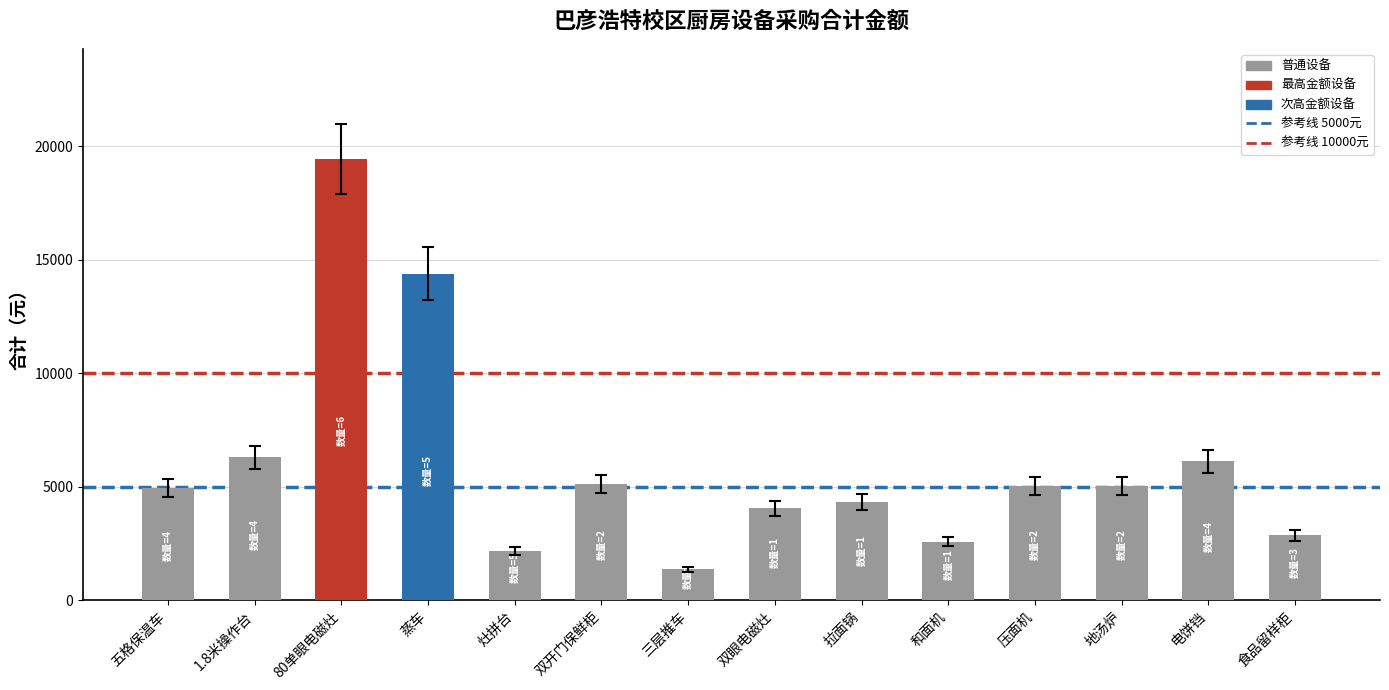

The chart shows a value of 4050 at 双眼电磁灶. True or false?

True